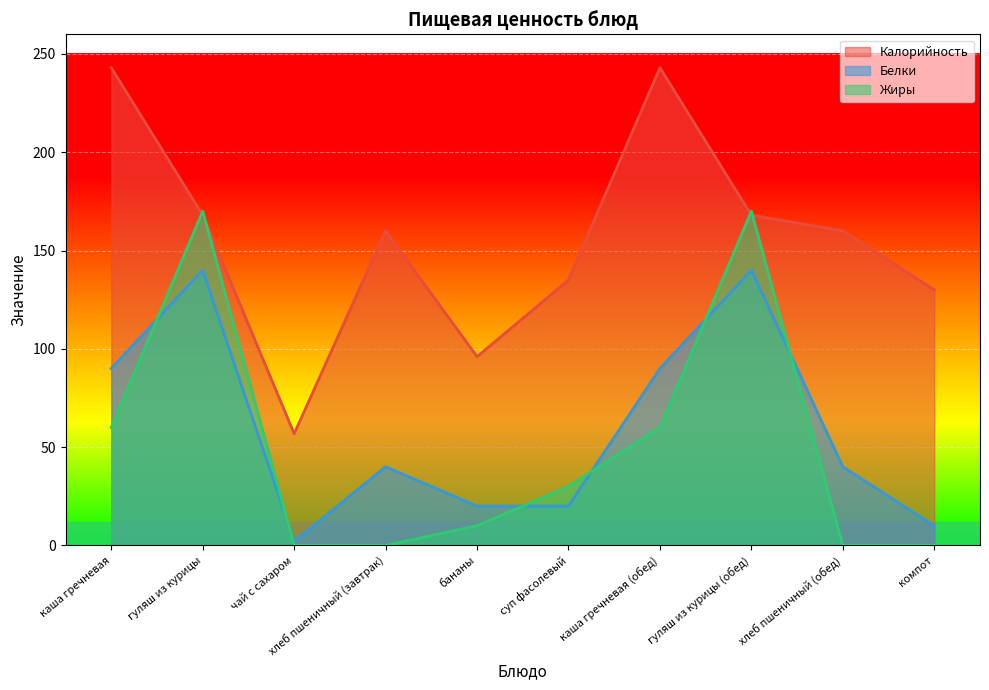

What position from the right is гуляш из курицы (обед)?

3